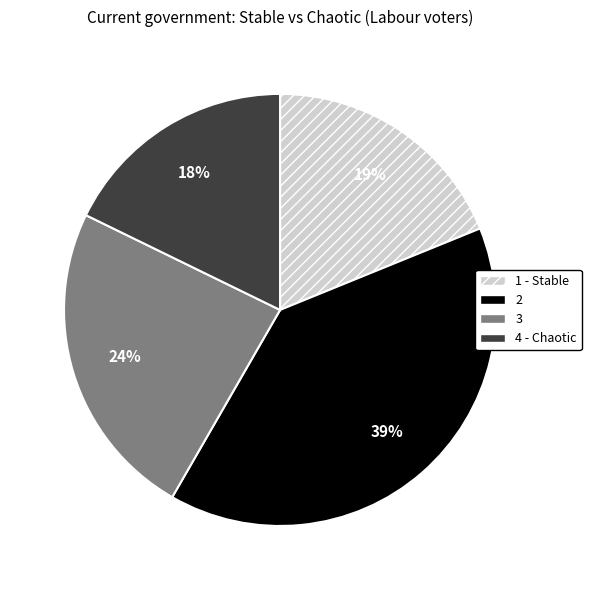

How many slices are in this pie chart?

4